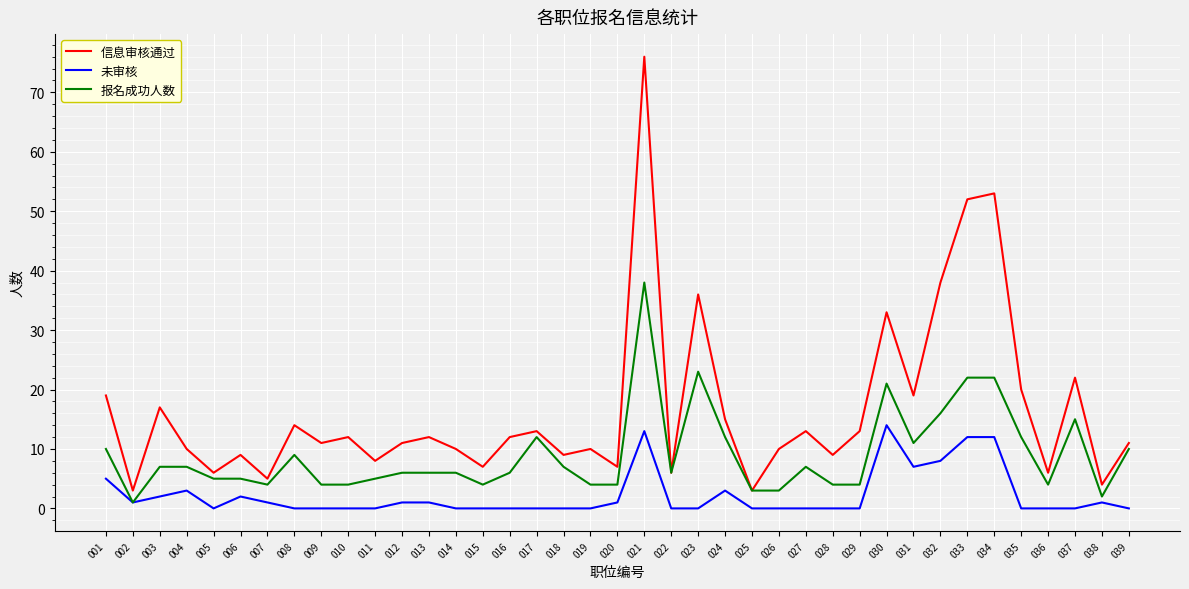

Is it true that 未审核 equals 19 at 030?

False